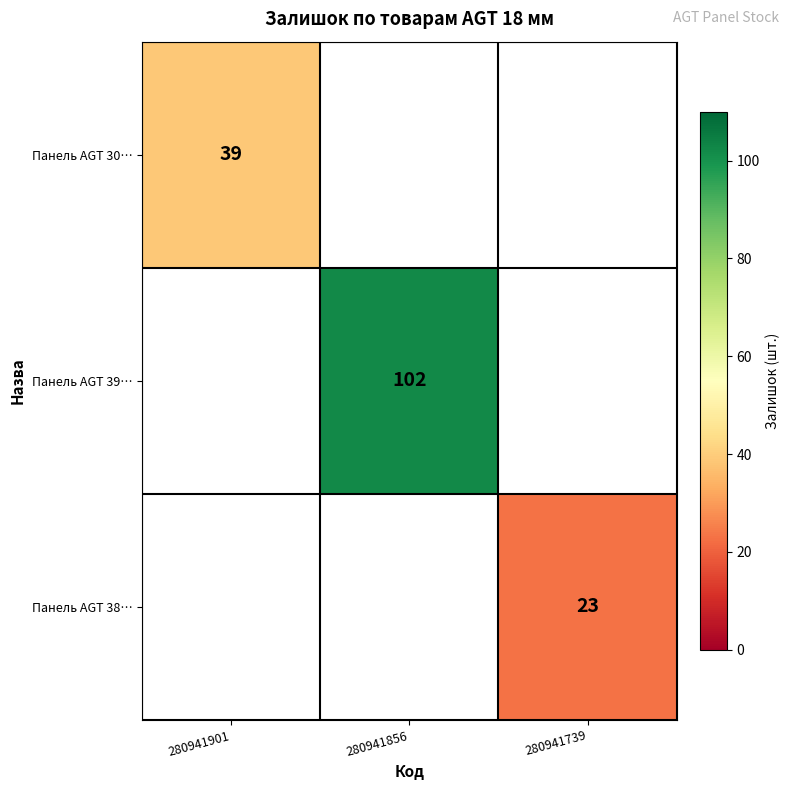

The Панель AGT 30… series shows 39 at 280941901. True or false?

True